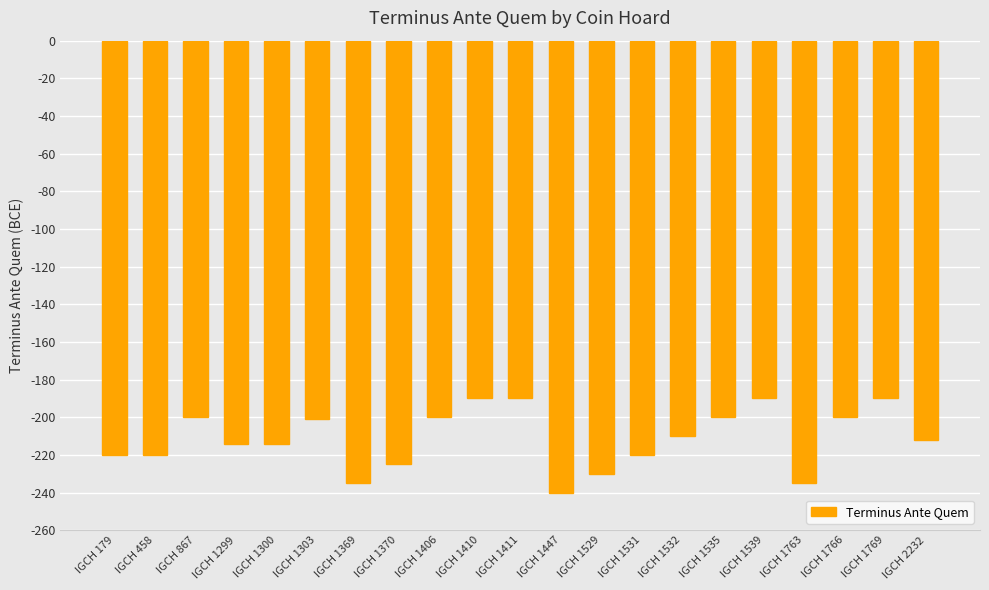

The value at IGCH 1763 is -324. True or false?

False